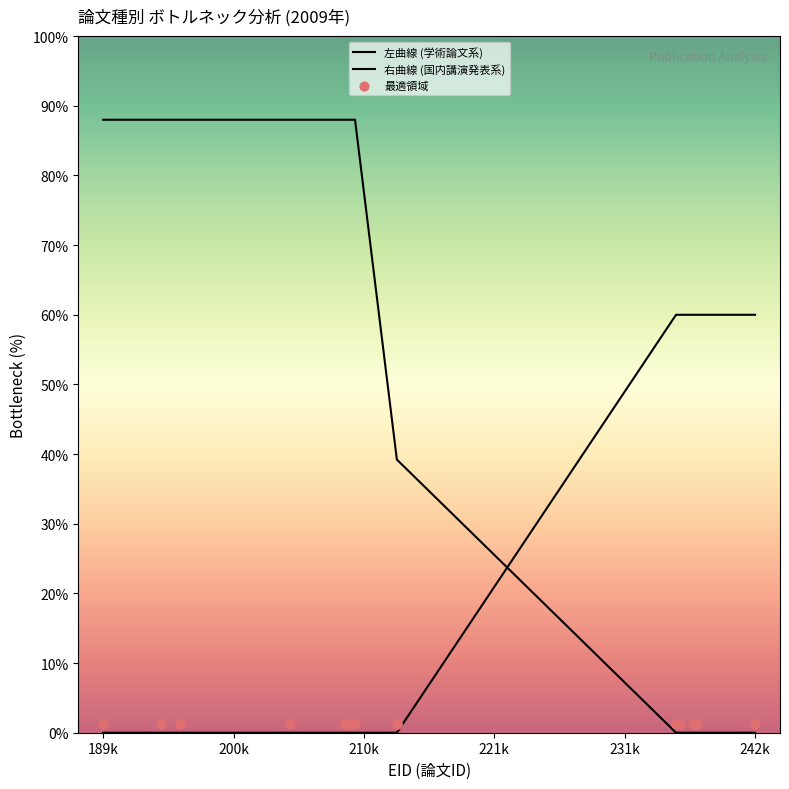

Which series has the largest total across all categories?

左曲線 (学術論文系)